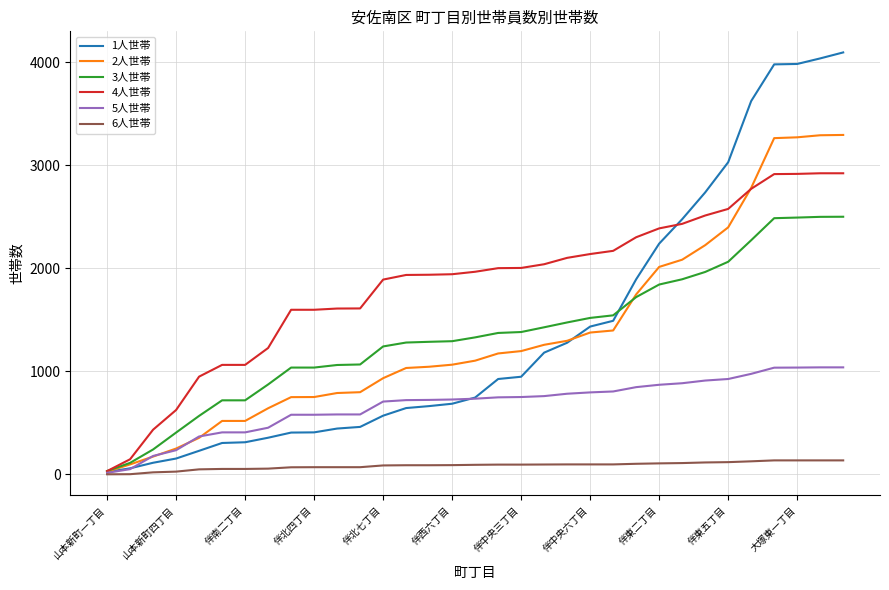

After their last crossing, which series has the higher values: 5人世帯 or 2人世帯?

2人世帯